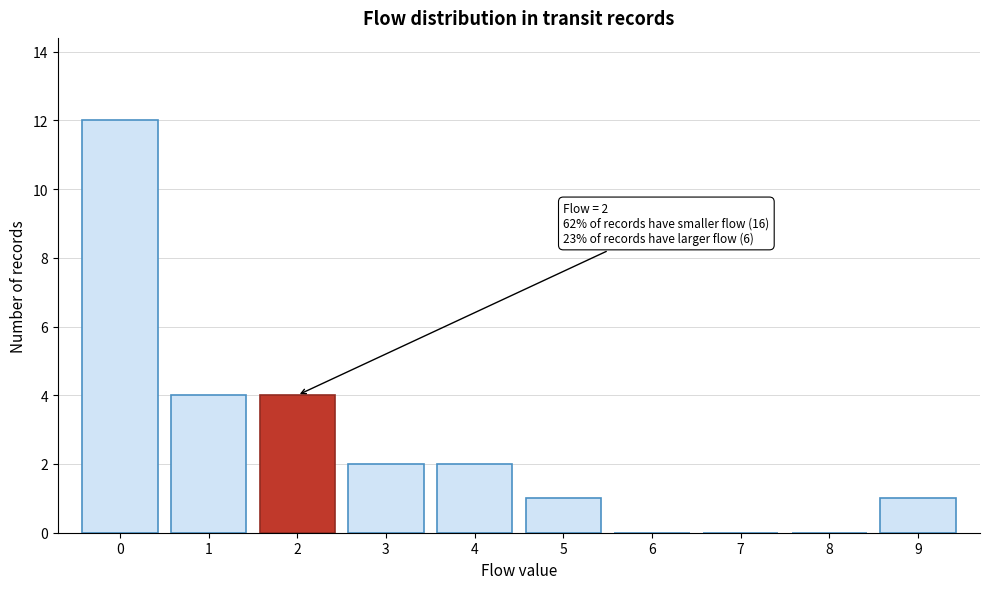

Which range on the x-axis has the tallest bar?

-0.5 to 0.5